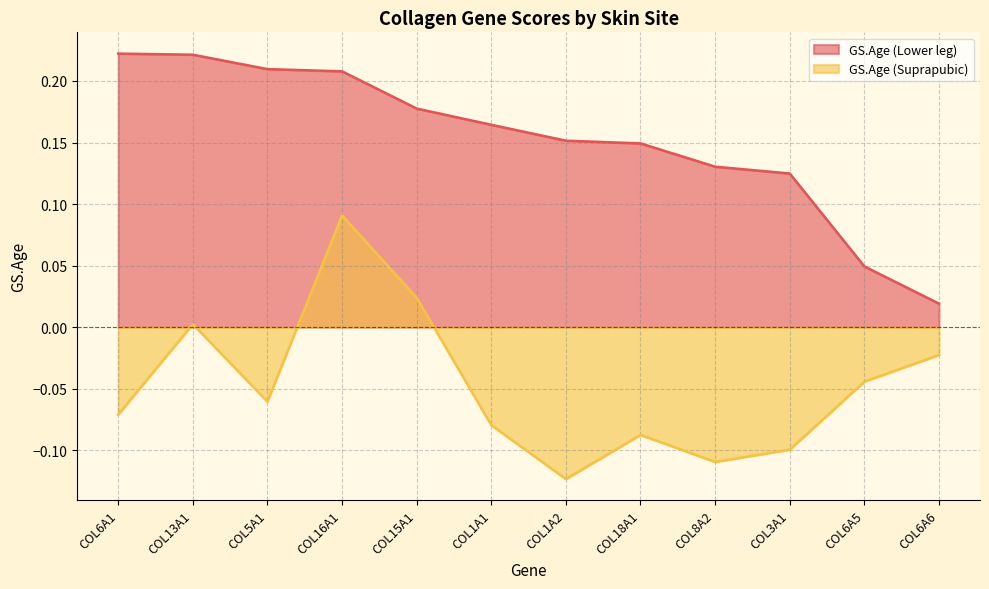

Rank the series at COL3A1 from lowest to highest value.

GS.Age (Suprapubic), GS.Age (Lower leg)